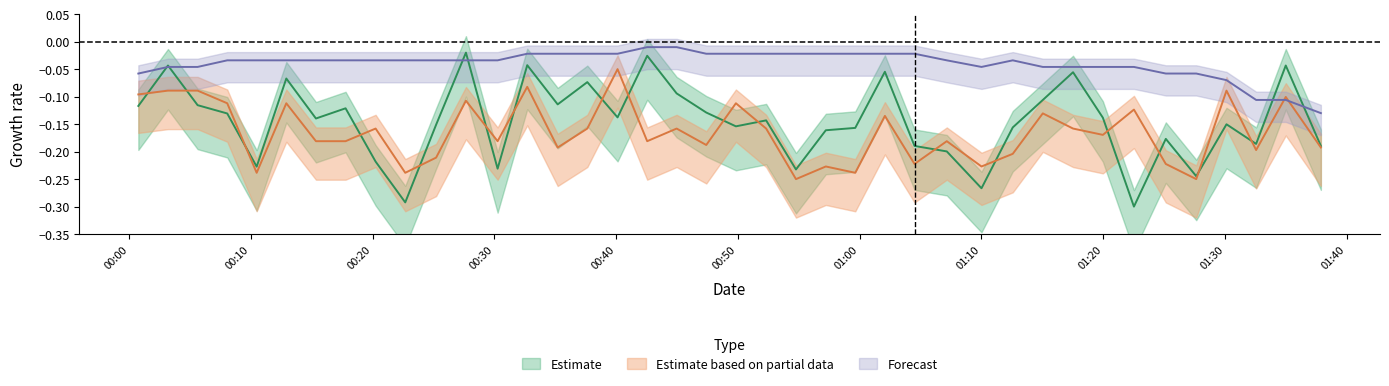

Which series has the largest total across all categories?

Temp